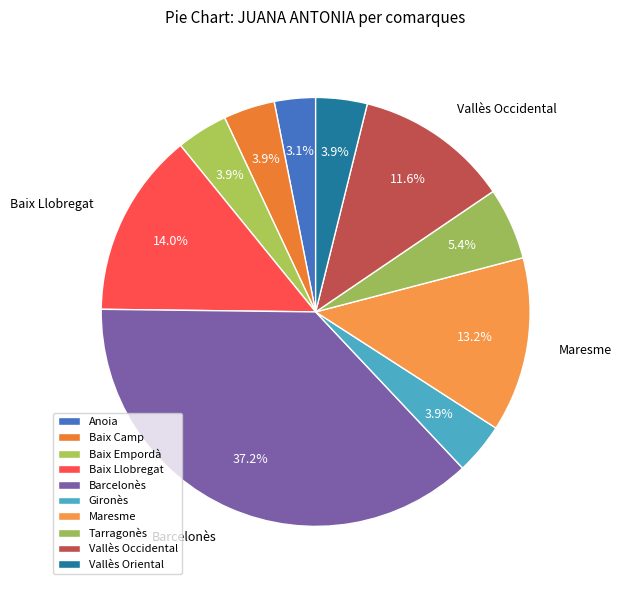

To the nearest percent, what is the difference between the largest and smallest slice percentages?

34%